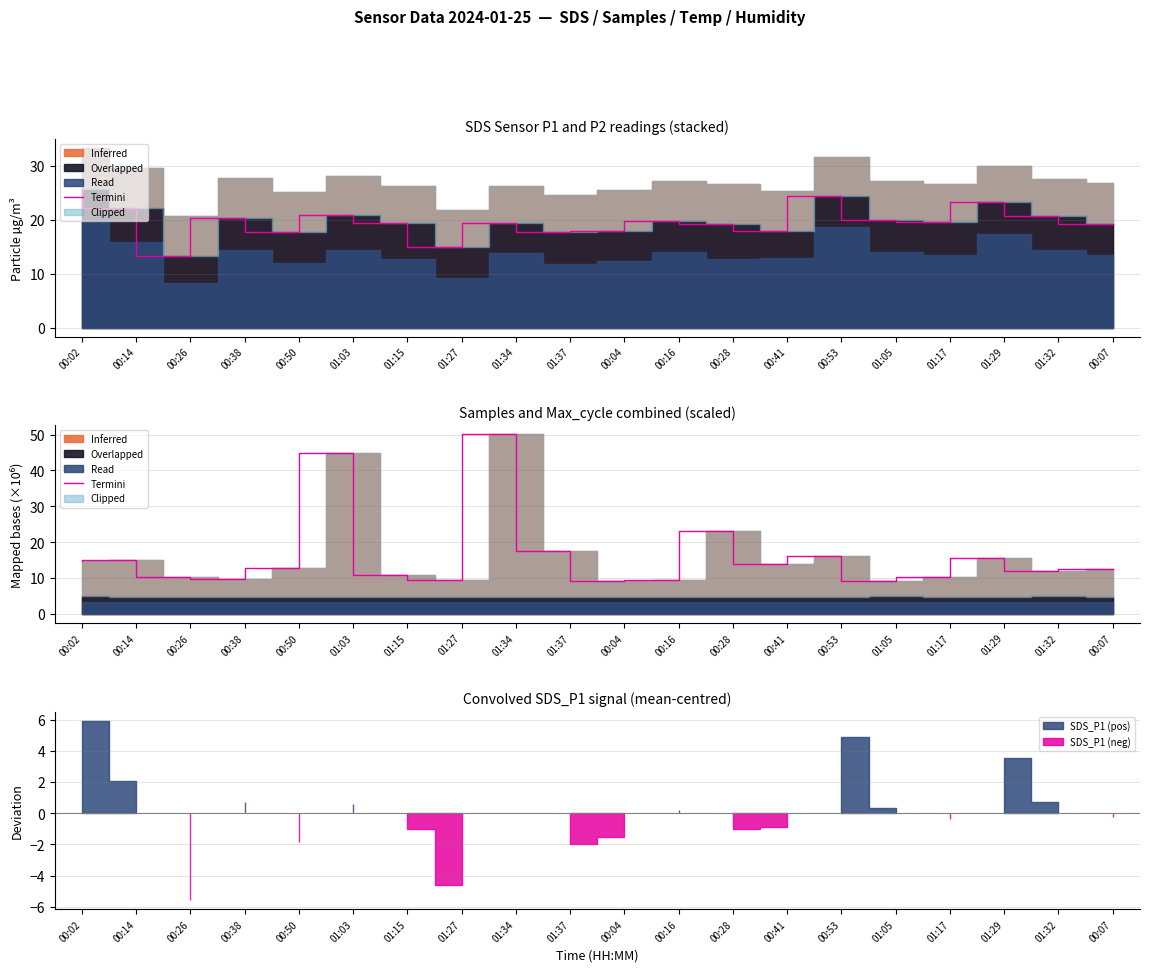

Reading left to right, list all the values displayed in this chart.

00:02=14.9	00:14=14.9	00:26=10.2	00:38=9.8	00:50=12.8	01:03=44.7	01:15=10.9	01:27=9.4	01:34=50.0	01:37=17.6	00:04=9.0	00:16=9.4	00:28=23.1	00:41=13.9	00:53=16.1	01:05=9.1	01:17=10.2	01:29=15.4	01:32=12.1	00:07=12.6